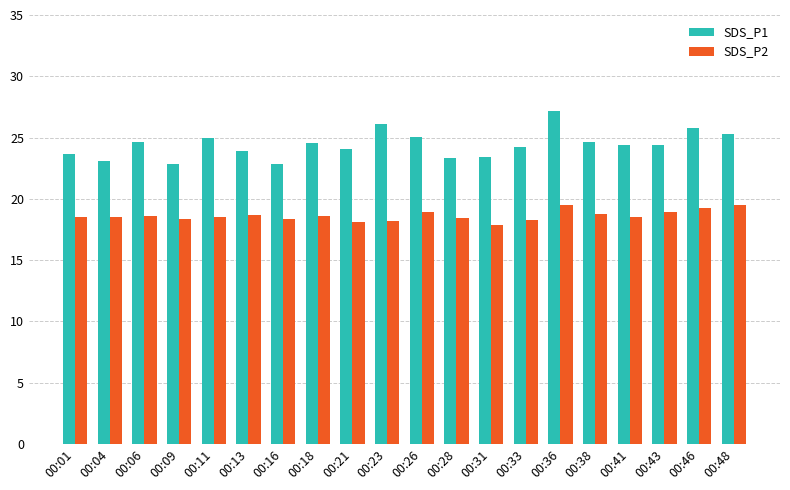

At which category is the sum across all series the highest?

00:36